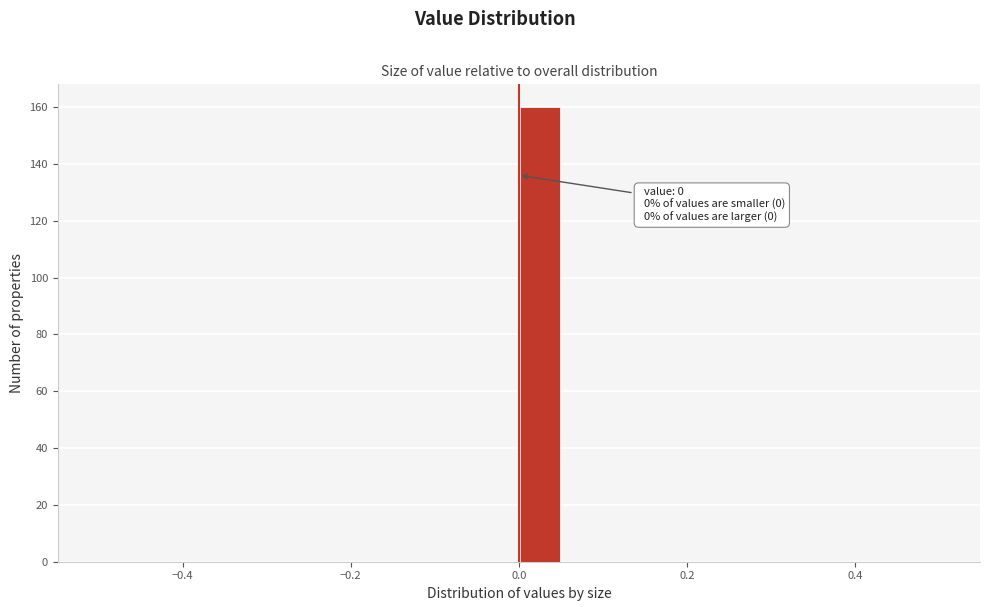

Around what value on the x-axis is the tallest bar? Give the approximate position of its centre, as read against the axis.

0.02